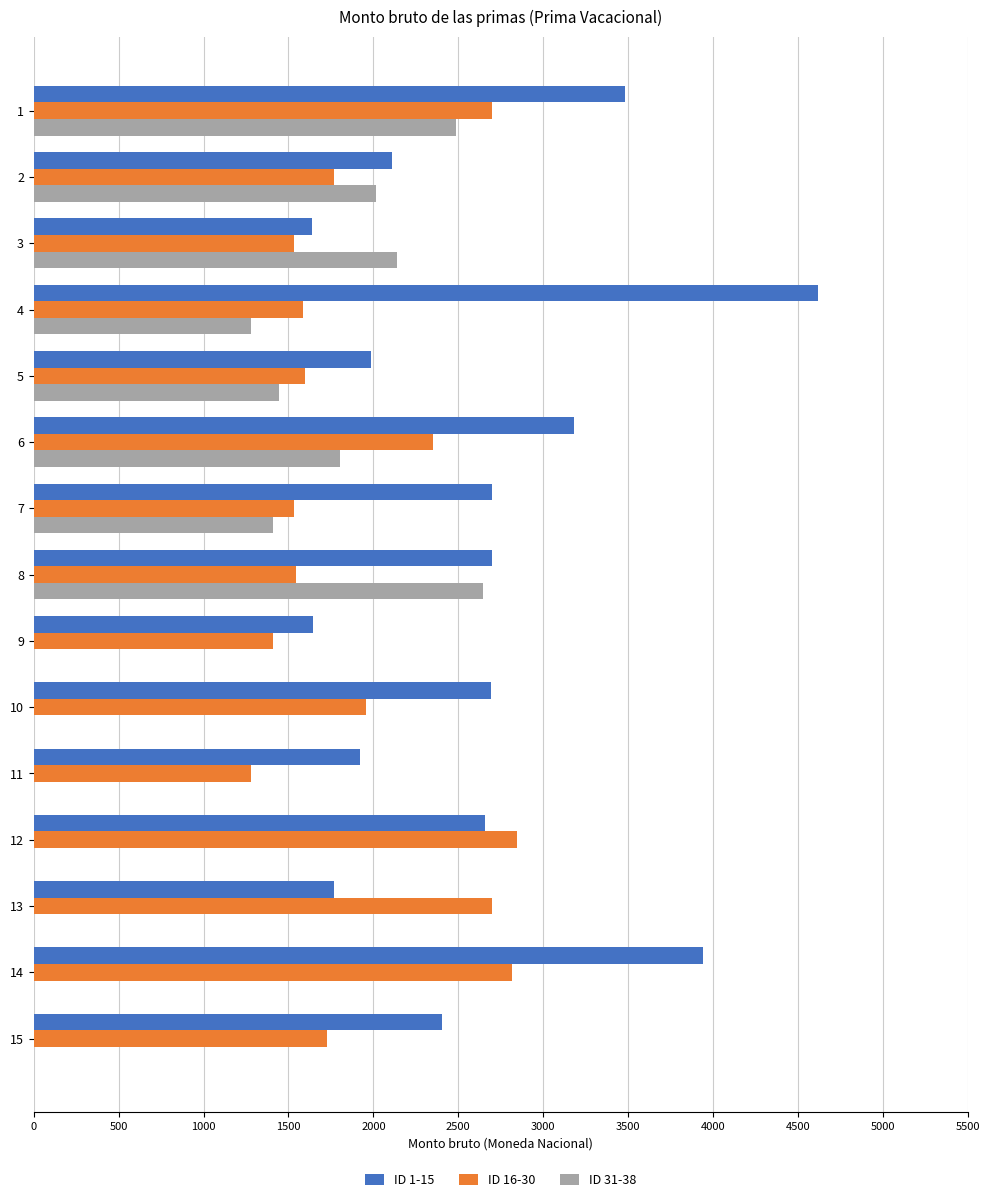

The value of ID 1-15 at 8 is 2699.6. True or false?

True